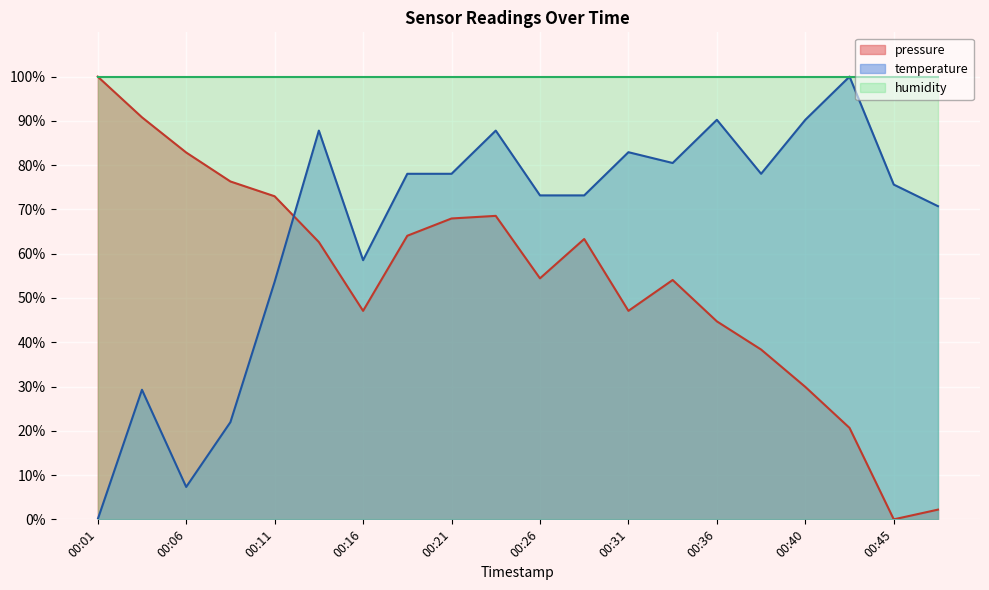

Which series has the largest total across all categories?

humidity